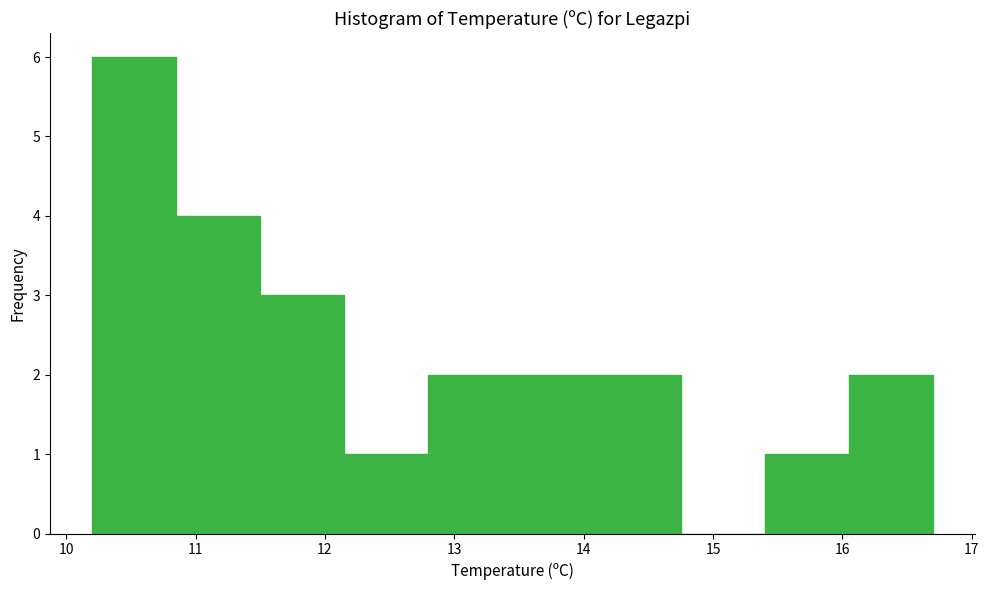

Reading left to right, transcribe this chart: for each bar, give the range it covers on the x-axis and its height. Neither the bar edges nor the heights are printed on the chart, so give them approximately, as read against the axes.

10.20 to 10.85: 6
10.85 to 11.50: 4
11.50 to 12.15: 3
12.15 to 12.80: 1
12.80 to 13.45: 2
13.45 to 14.10: 2
14.10 to 14.75: 2
14.75 to 15.40: 0
15.40 to 16.05: 1
16.05 to 16.70: 2